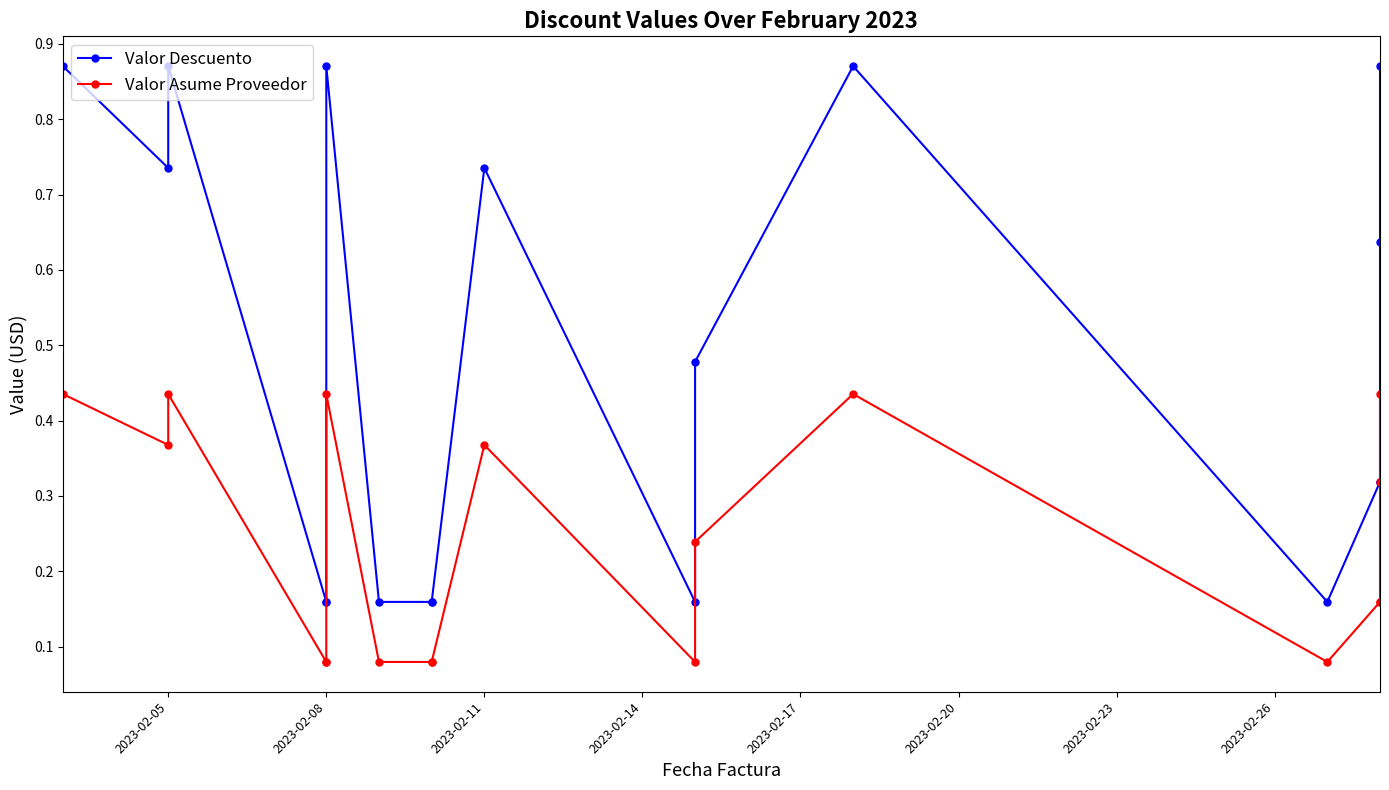

What are all the series names shown in the legend?

Valor Descuento, Valor Asume Proveedor